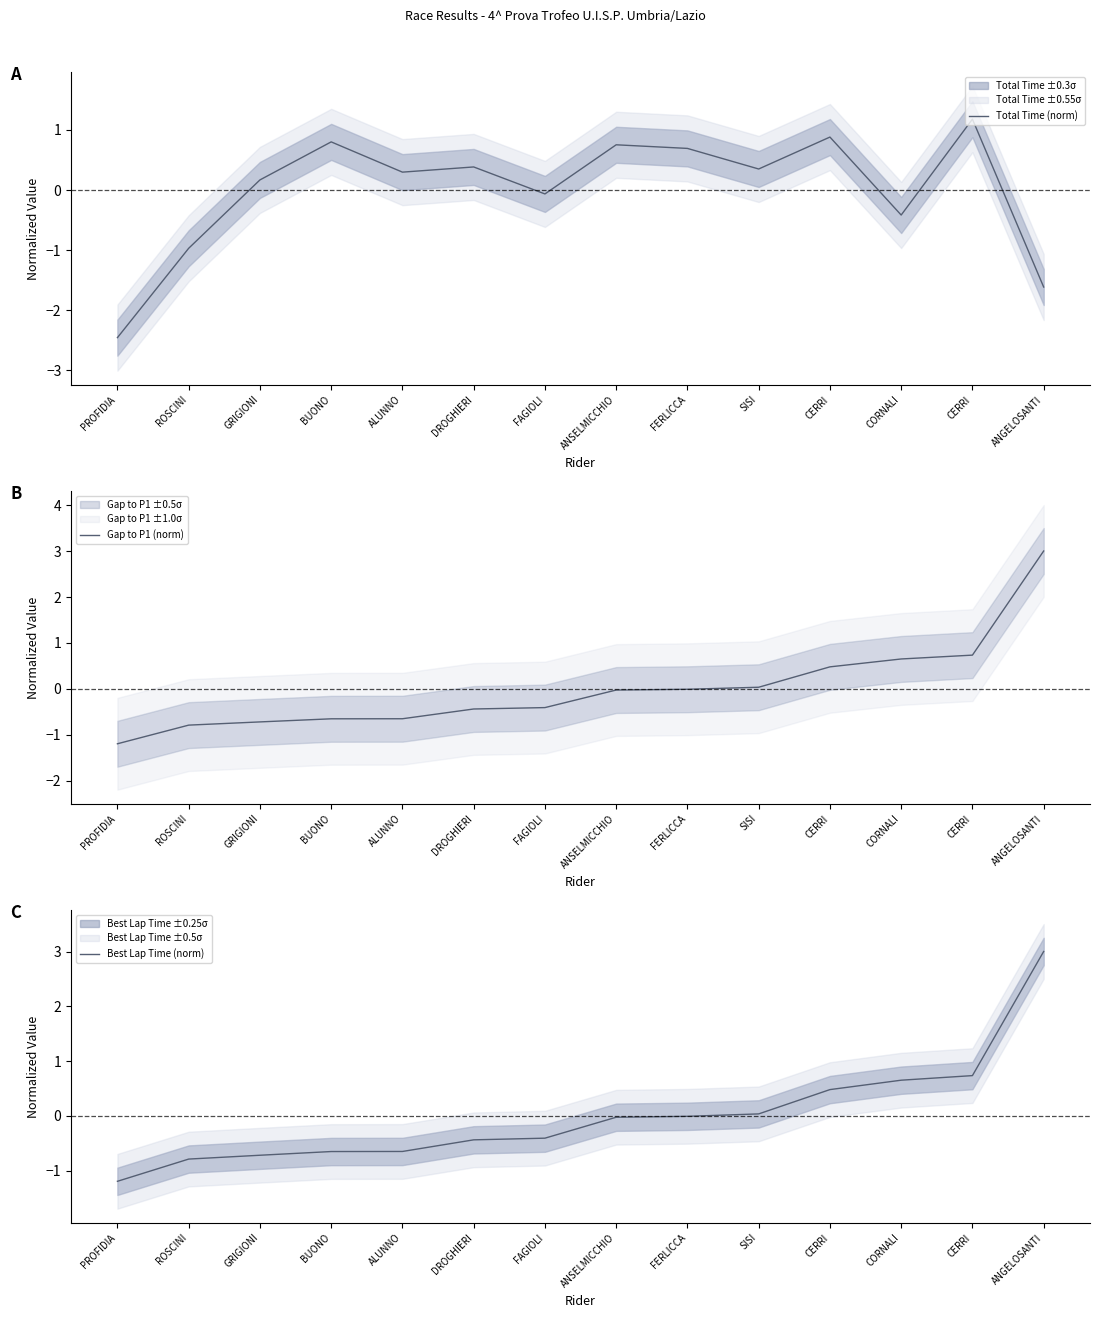

Which series has the largest total across all categories?

Total Time (norm)